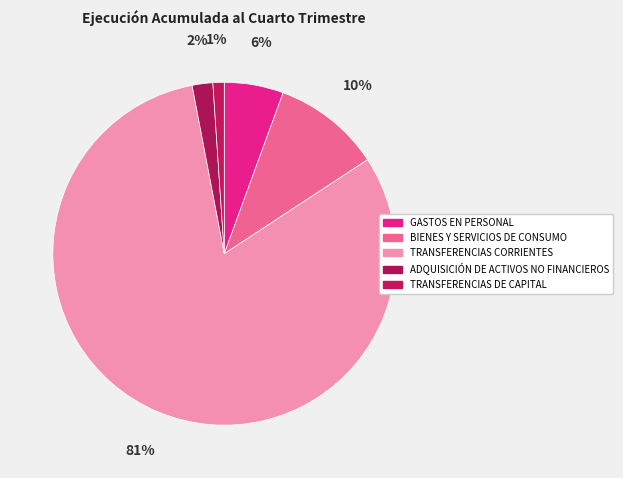

Is it true that TRANSFERENCIAS DE CAPITAL is 11% of the pie?

False